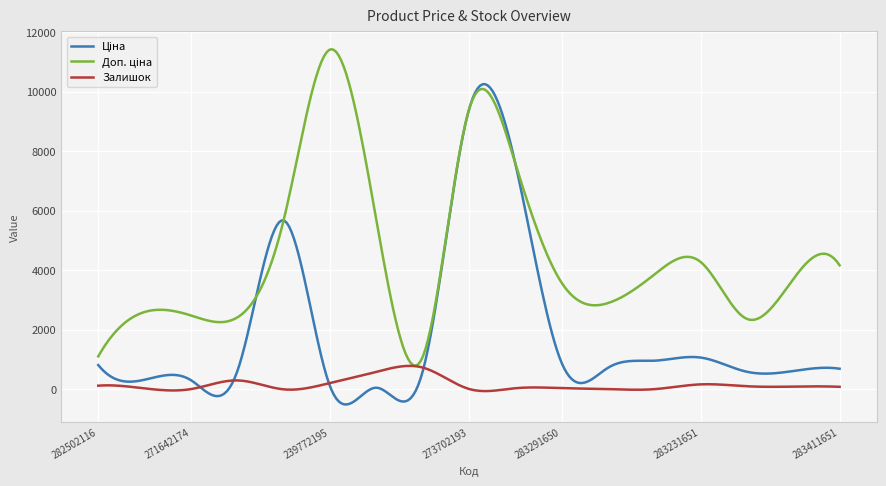

What is the maximum value shown in the chart?

11420.7